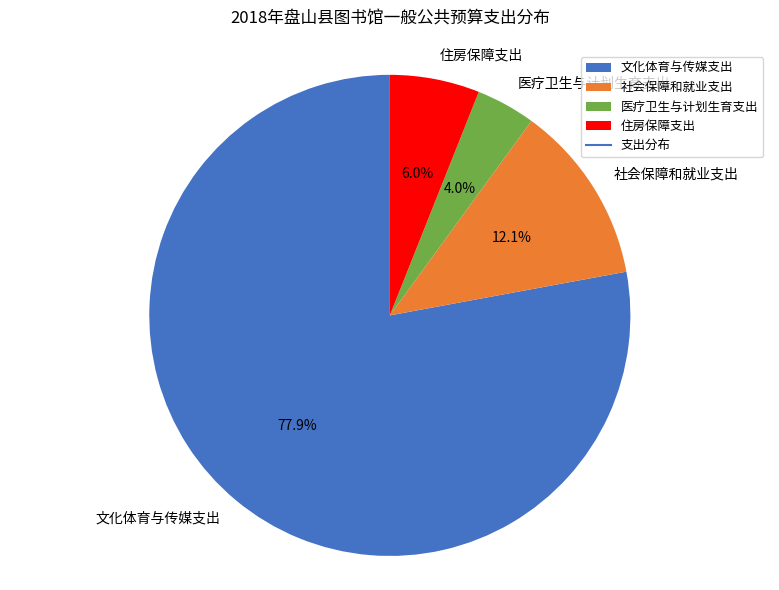

Which has a higher value, 住房保障支出 or 医疗卫生与计划生育支出?

住房保障支出